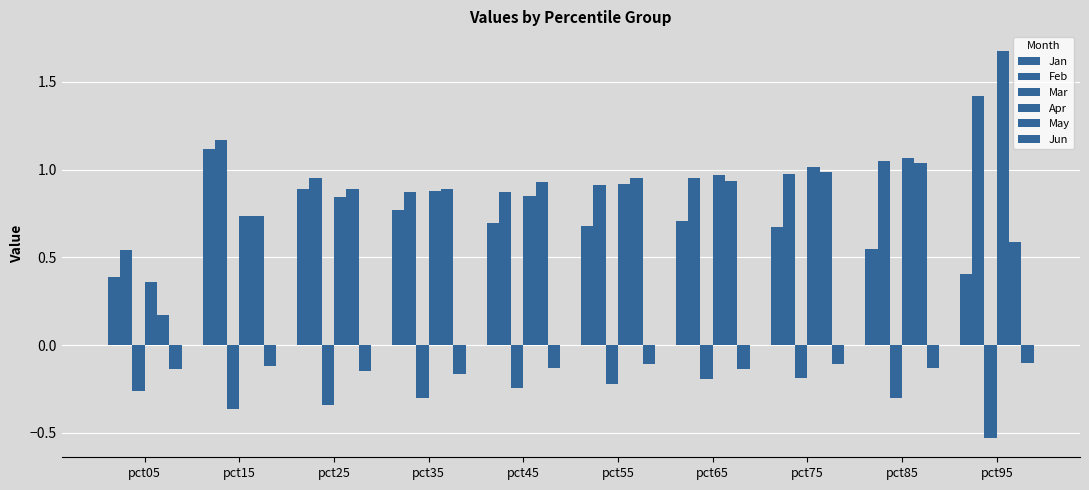

Where is Jan nearest to the value 0?

pct05